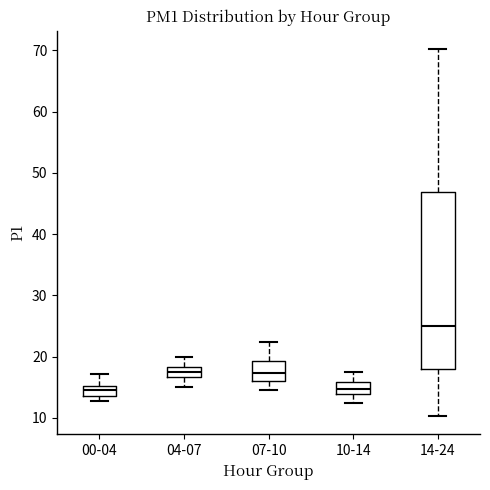

Reading left to right, read every box against the y-axis: the position of its median line, the range the box covers, and the ends of its whiskers. The values are not printed on the chart, so give them approximately, as read against the axis.

00-04: median 15 (just below the box's upper edge), box 14 to 15, whiskers 13 to 17
04-07: median 17 (inside the box), box 17 to 18, whiskers 15 to 20
07-10: median 17, box 16 to 19, whiskers 15 to 22
10-14: median 15, box 14 to 16, whiskers 13 to 18
14-24: median 25, box 18 to 47, whiskers 10 to 70